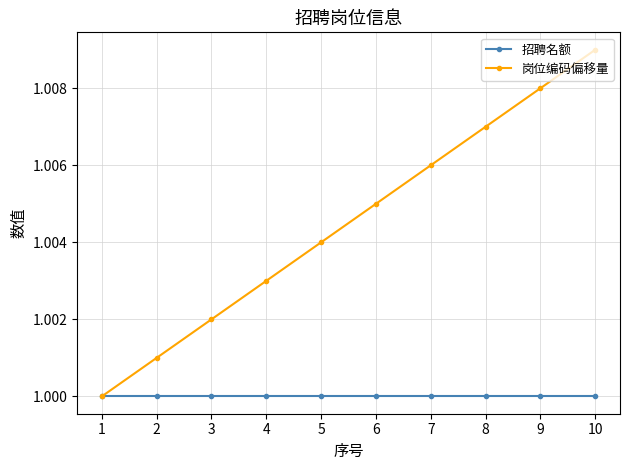

Which series has the largest total across all categories?

岗位编码偏移量